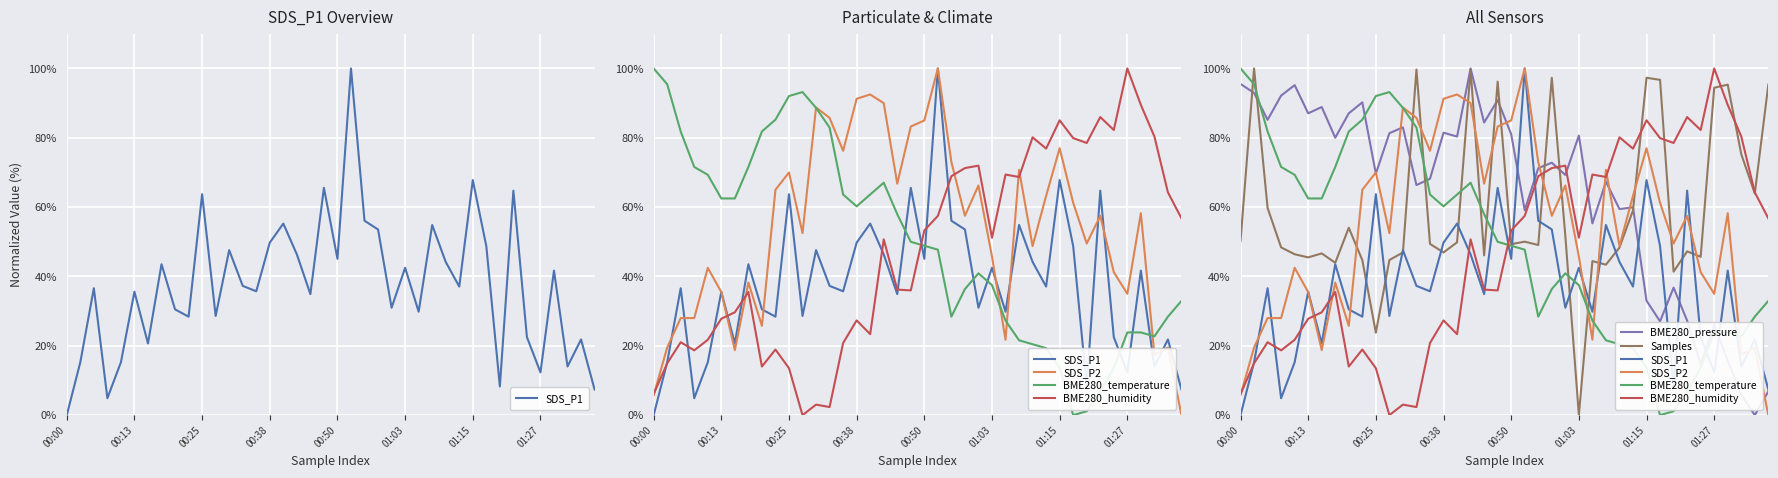

Reading left to right, transcribe all the data shown in this chart.

SDS_P1: 0.0	15.3	36.6	4.9	15.3	35.6	20.7	43.5	30.5	28.4	63.7	28.6	47.6	37.3	35.7	49.8	55.3	46.4	34.9	65.6	45.1	100.0	56.1	53.6	31.0	42.5	29.8	54.8	44.2	37.1	67.8	48.7	8.3	64.7	22.5	12.3	41.7	14.0	21.8	7.4
SDS_P2: 5.8	19.5	28.0	28.0	42.5	35.5	18.8	38.2	25.7	65.0	70.0	52.5	88.8	85.7	76.2	91.3	92.5	90.0	66.8	83.3	85.0	100.0	73.0	57.5	66.3	45.8	21.7	70.8	48.8	63.3	77.0	61.3	49.5	57.5	41.3	35.0	58.3	17.5	19.5	0.0
BME280_temperature: 100.0	95.5	81.8	71.6	69.3	62.5	62.5	71.6	81.8	85.2	92.0	93.2	88.6	83.0	63.6	60.2	63.6	67.0	58.0	50.0	48.9	47.7	28.4	36.4	40.9	37.5	27.3	21.6	20.5	19.3	13.6	0.0	1.1	6.8	13.6	23.9	23.9	22.7	28.4	33.0
BME280_humidity: 6.1	15.0	21.0	18.7	21.7	27.8	29.7	35.5	14.0	18.9	13.6	0.0	3.0	2.3	20.8	27.3	23.4	50.7	36.2	36.0	53.3	57.5	68.9	71.3	72.0	51.2	69.4	68.7	80.1	76.9	85.0	79.9	78.5	86.0	82.2	100.0	89.5	80.4	64.3	56.8
BME280_pressure: 95.5	92.9	85.2	92.2	95.2	87.1	88.9	80.0	87.1	90.2	69.7	81.3	83.0	66.4	68.2	81.5	80.3	100.0	84.4	90.8	81.0	59.1	71.3	72.8	69.3	80.6	55.3	67.3	59.4	59.9	33.0	27.1	36.8	27.3	14.7	26.0	15.7	5.9	0.0	6.8
Samples: 50.2	100.0	59.8	48.4	46.4	45.5	46.7	44.0	54.1	44.7	23.8	44.7	46.9	99.7	49.4	46.9	49.8	99.7	46.1	96.2	49.3	50.0	49.1	97.3	51.8	0.0	44.4	43.4	48.3	59.1	97.3	96.7	41.4	47.2	45.7	94.4	95.3	75.3	63.9	95.3